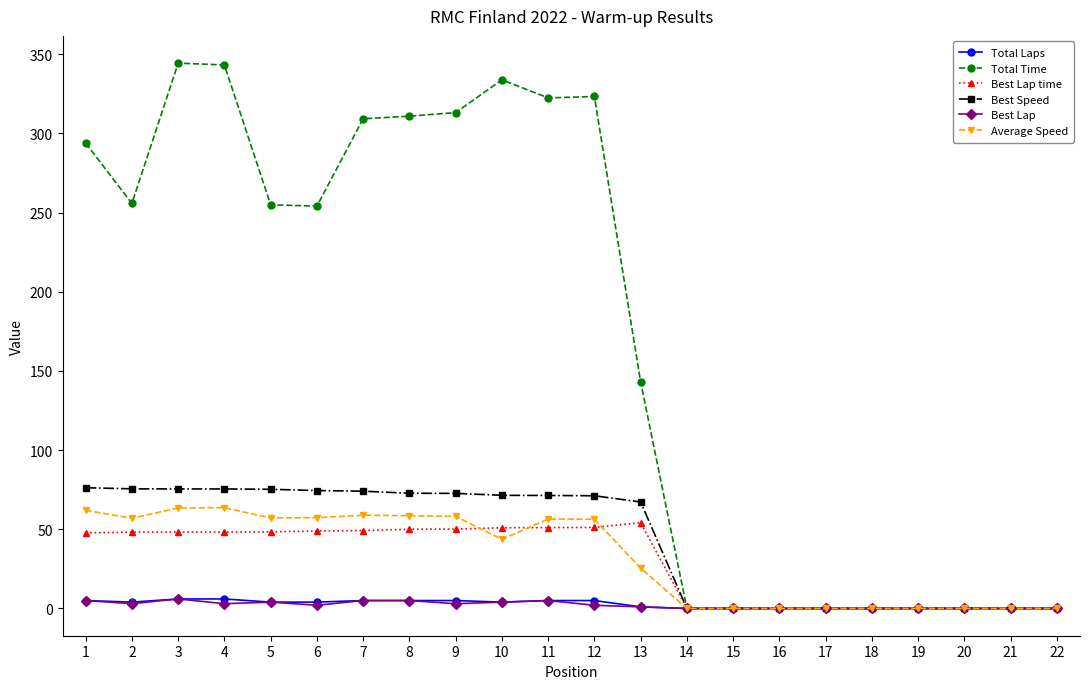

Is it true that Average Speed equals 43.6 at 10?

True